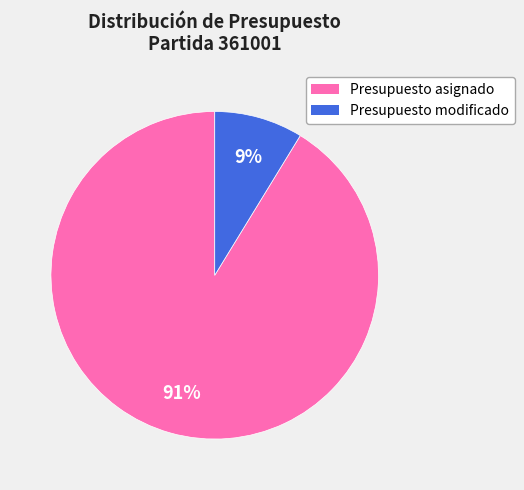

To the nearest percent, what is the average slice percentage?

50%